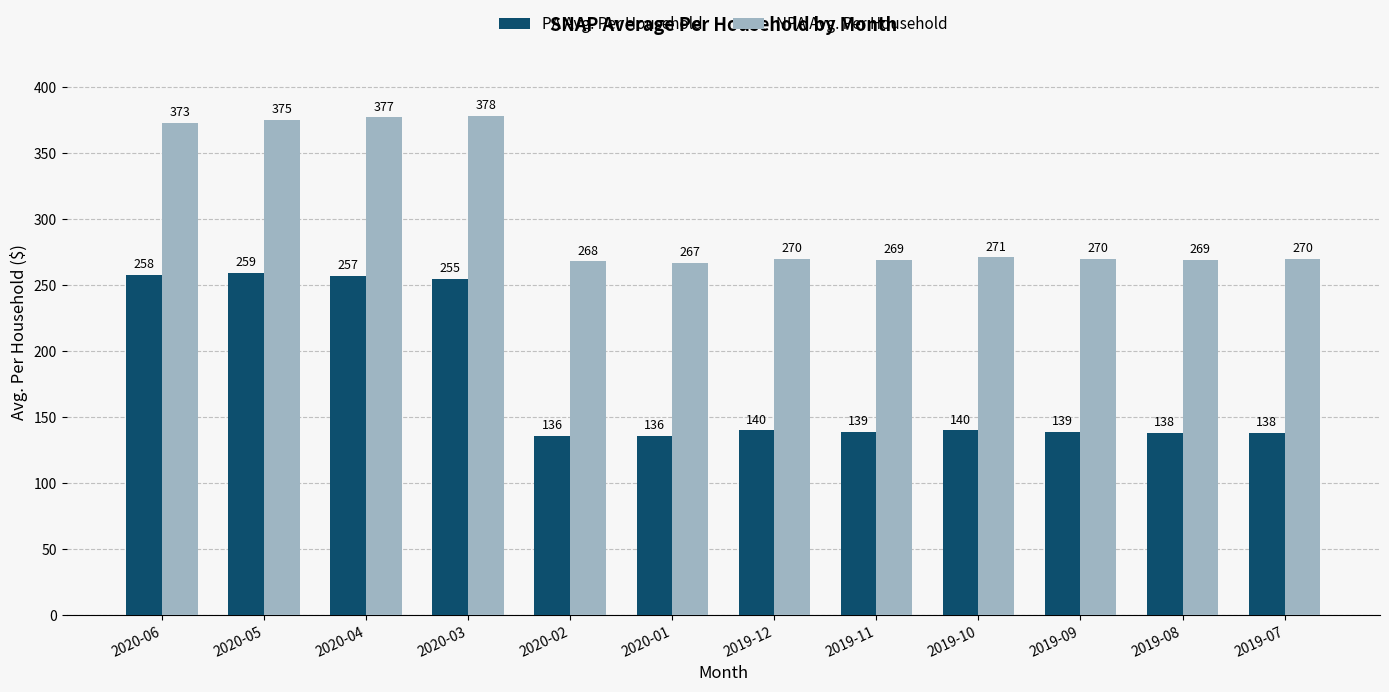

Reading right to left, list all the values displayed in this chart.

PA Avg. Per Household: 138	138	139	140	139	140	136	136	255	257	259	258
NPA Avg. Per Household: 270	269	270	271	269	270	267	268	378	377	375	373